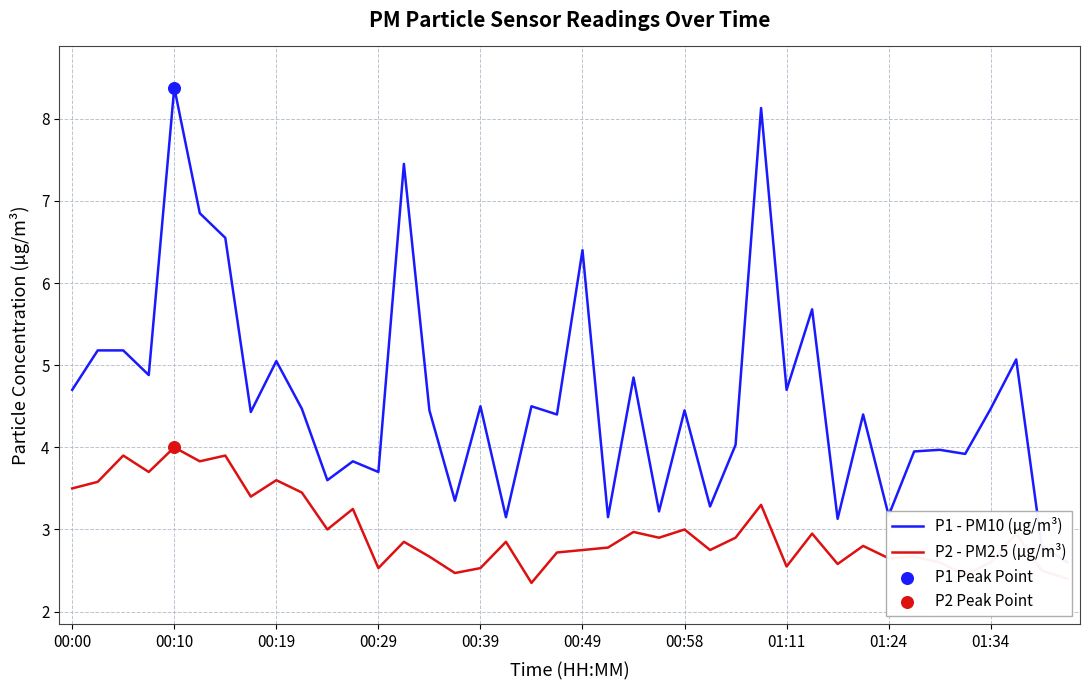

At how many categories does at least one series exceed 3?

38